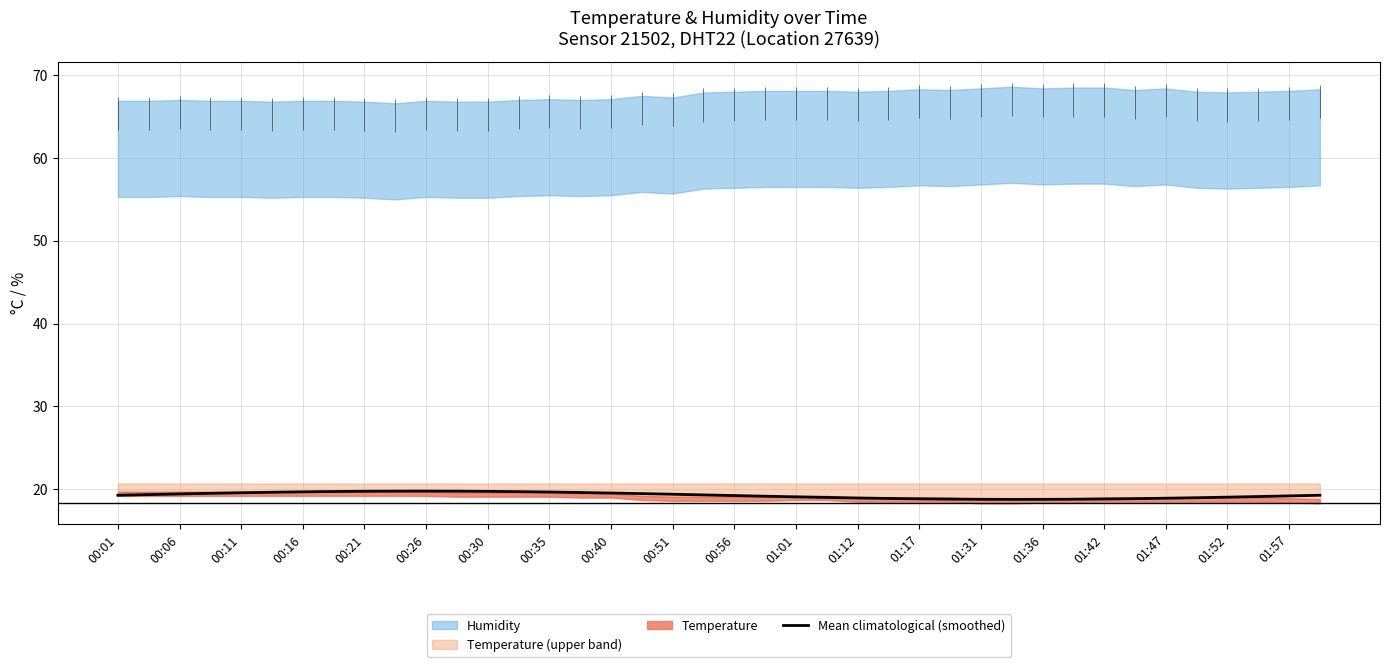

What is the highest value of the Mean climatological (smoothed) series?

19.8